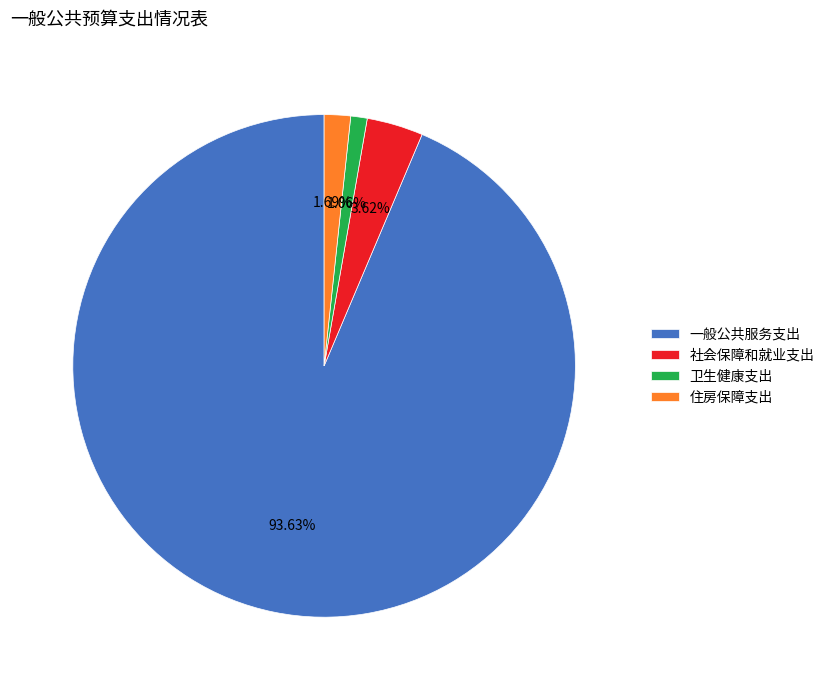

Approximately how many times larger is the value at 住房保障支出 compared to 社会保障和就业支出?

0.5